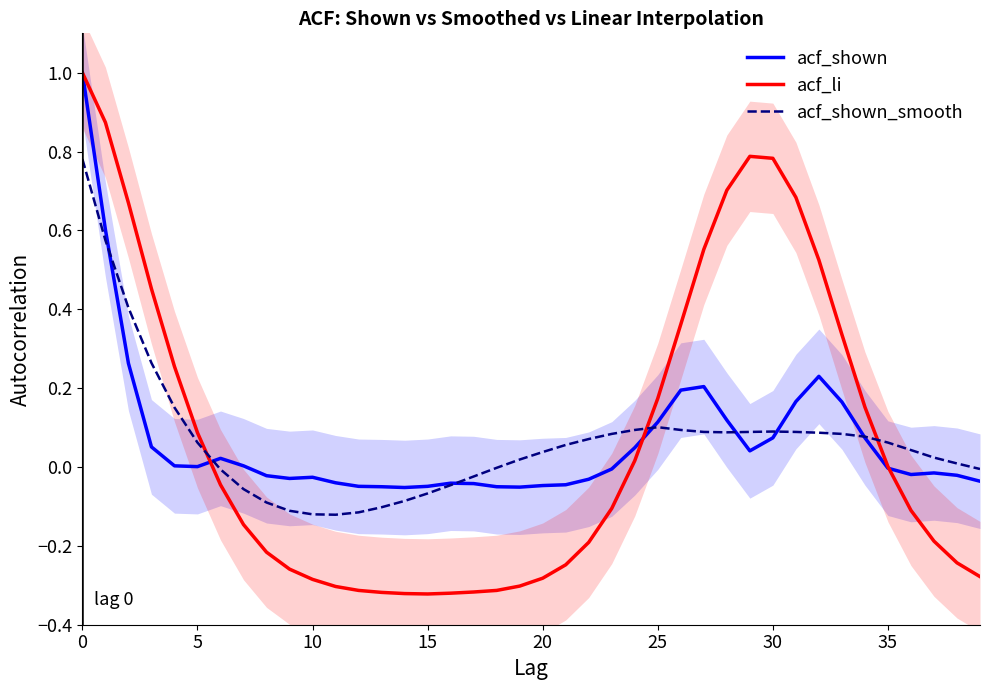

How many distinct data groups are displayed?

3